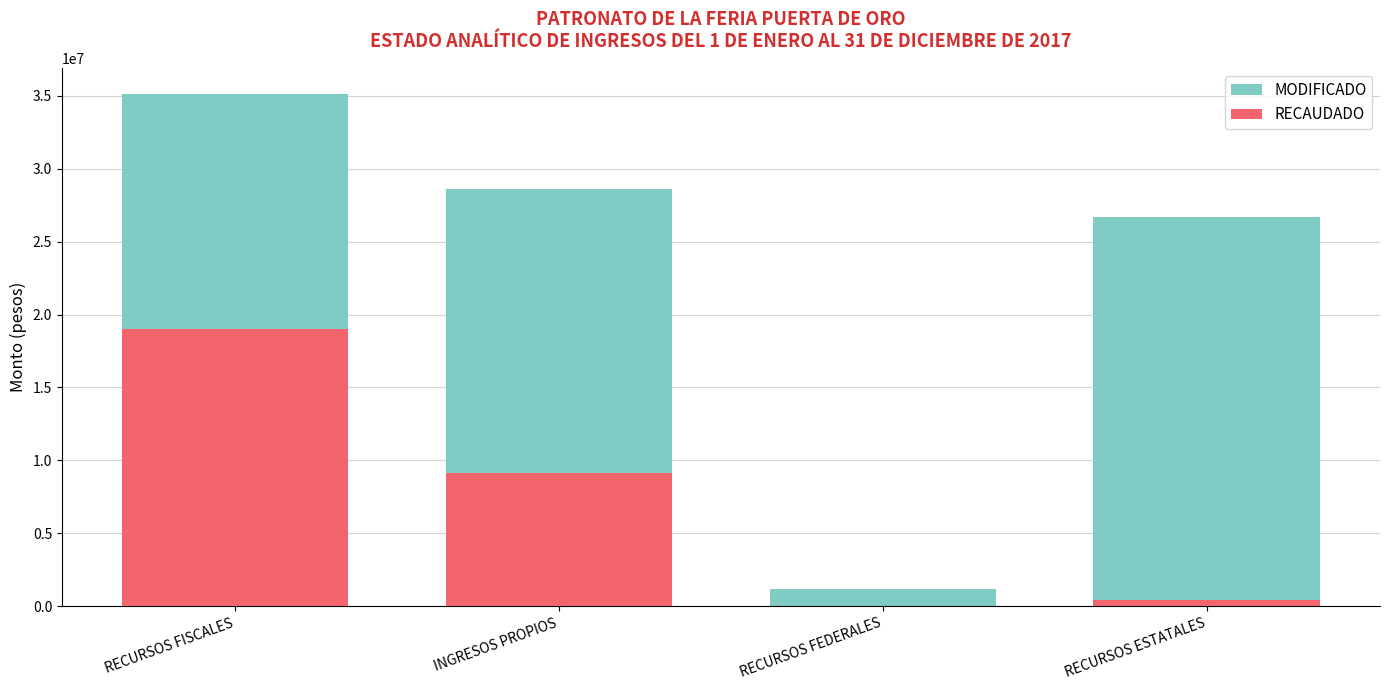

Rank the series by their maximum value, from highest to lowest.

MODIFICADO, RECAUDADO